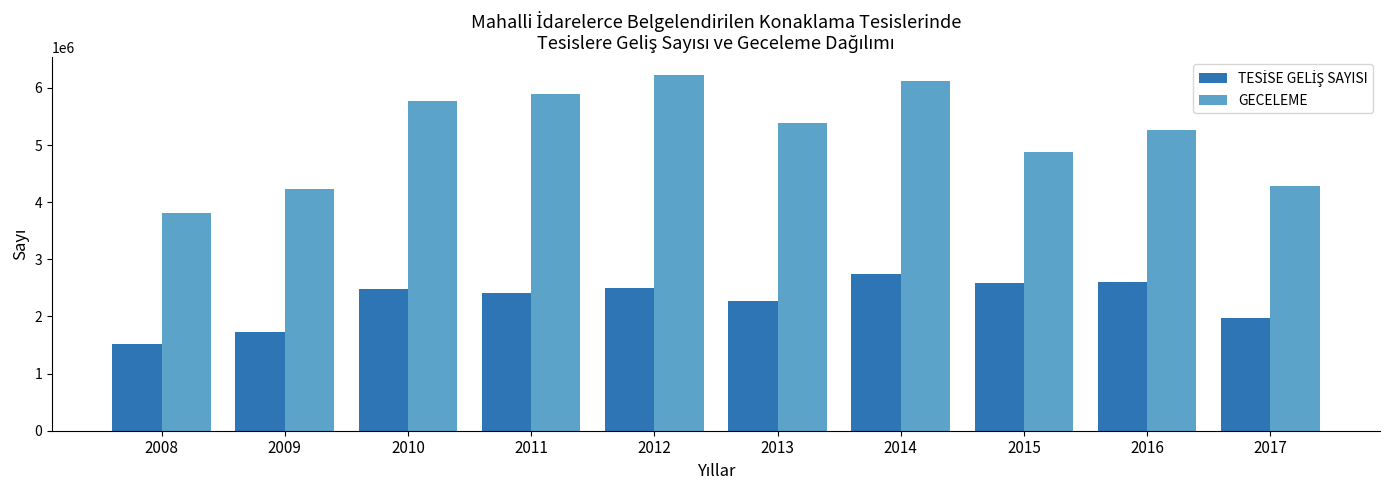

What is the total value across all series at 2014?

8870072